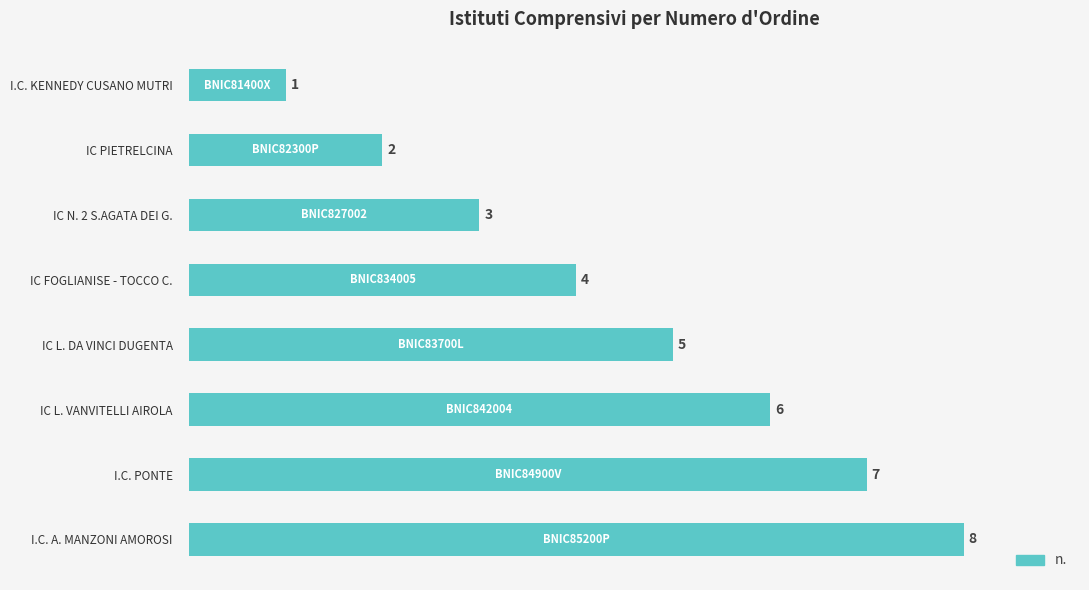

How many distinct data groups are displayed?

1